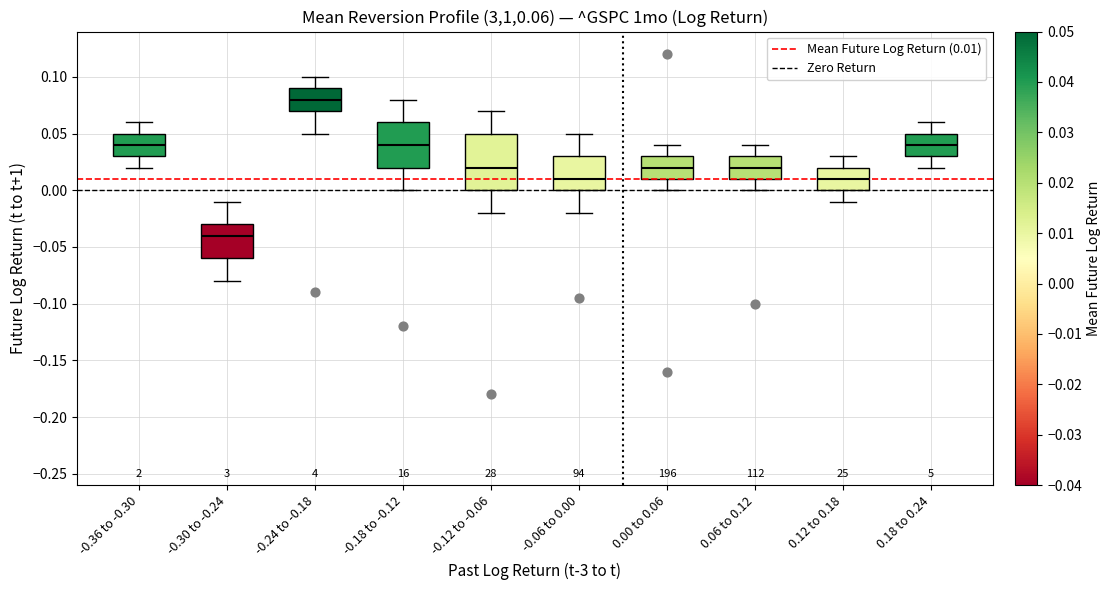

Reading left to right, read every box against the y-axis: the position of its median line, the range the box covers, and the ends of its whiskers. The values are not printed on the chart, so give them approximately, as read against the axis.

-0.36 to -0.30: median 0.04, box 0.03 to 0.05, whiskers 0.02 to 0.06
-0.30 to -0.24: median -0.04, box -0.06 to -0.03, whiskers -0.08 to -0.01
-0.24 to -0.18: median 0.08, box 0.07 to 0.09, whiskers 0.05 to 0.10
-0.18 to -0.12: median 0.04, box 0.02 to 0.06, whiskers 0.00 to 0.08
-0.12 to -0.06: median 0.02, box 0.00 to 0.05, whiskers -0.02 to 0.07
-0.06 to 0.00: median 0.01, box 0.00 to 0.03, whiskers -0.02 to 0.05
0.00 to 0.06: median 0.02, box 0.01 to 0.03, whiskers 0.00 to 0.04
0.06 to 0.12: median 0.02, box 0.01 to 0.03, whiskers 0.00 to 0.04
0.12 to 0.18: median 0.01, box 0.00 to 0.02, whiskers -0.01 to 0.03
0.18 to 0.24: median 0.04, box 0.03 to 0.05, whiskers 0.02 to 0.06